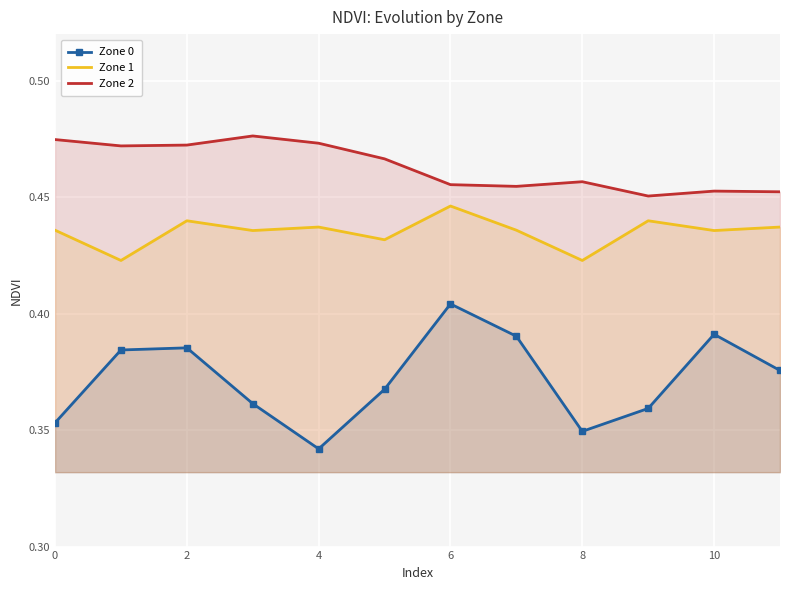

List the series in order of their peak value, lowest first.

Zone 0, Zone 1, Zone 2